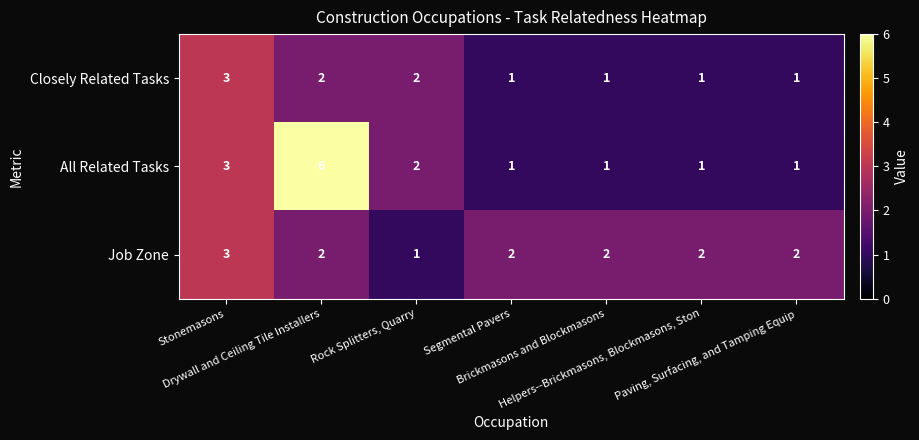

Rank the series by their average value, from highest to lowest.

All Related Tasks, Job Zone, Closely Related Tasks